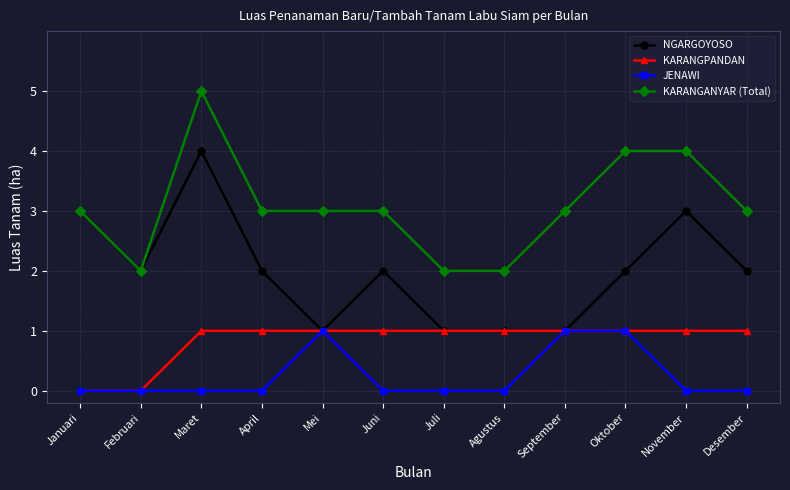

What is the difference between the KARANGANYAR (Total) values at Juni and Maret?

2